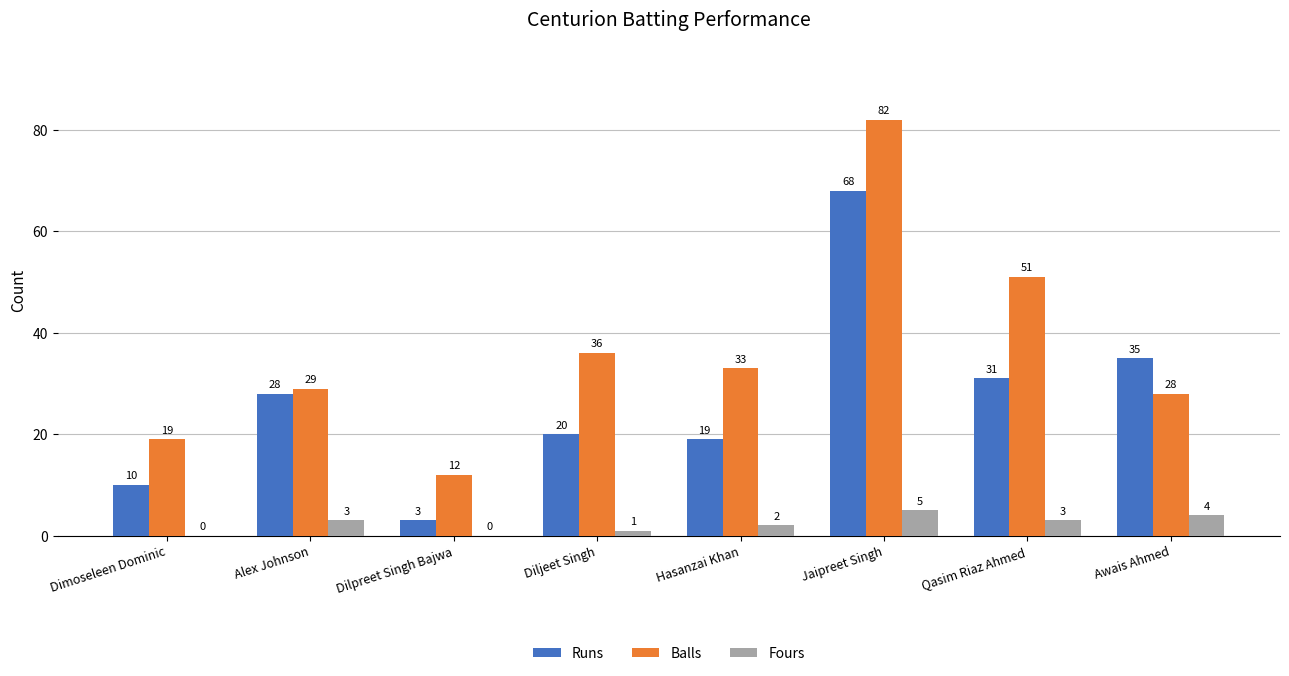

What is the highest value of the Balls series?

82